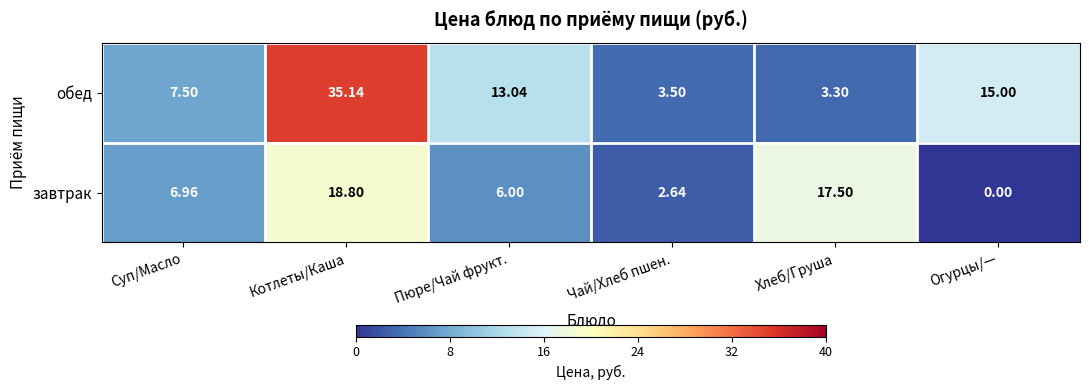

At which label is обед closest to 19?

Огурцы/—